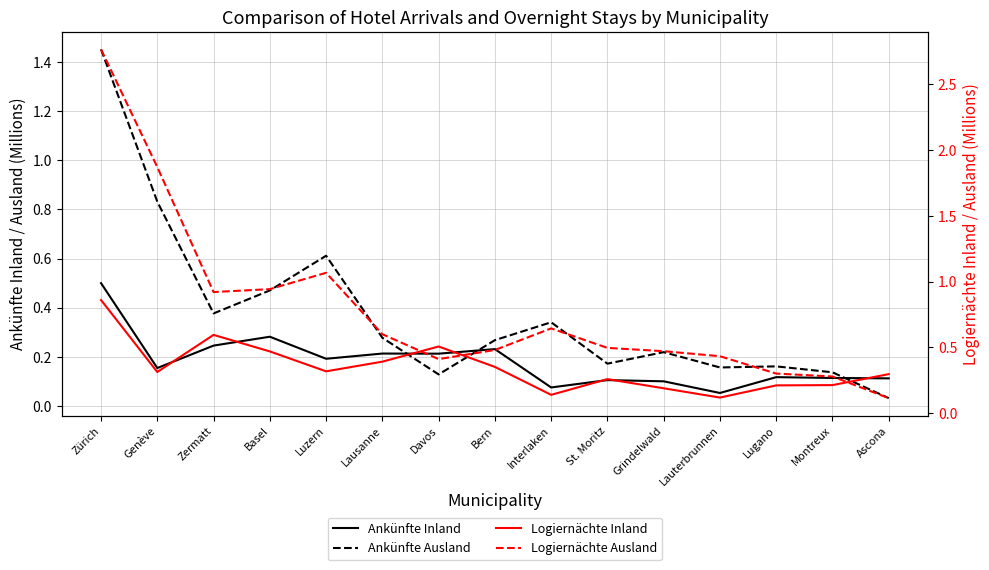

What are all the series names shown in the legend?

Ankünfte Inland, Ankünfte Ausland, Logiernächte Inland, Logiernächte Ausland